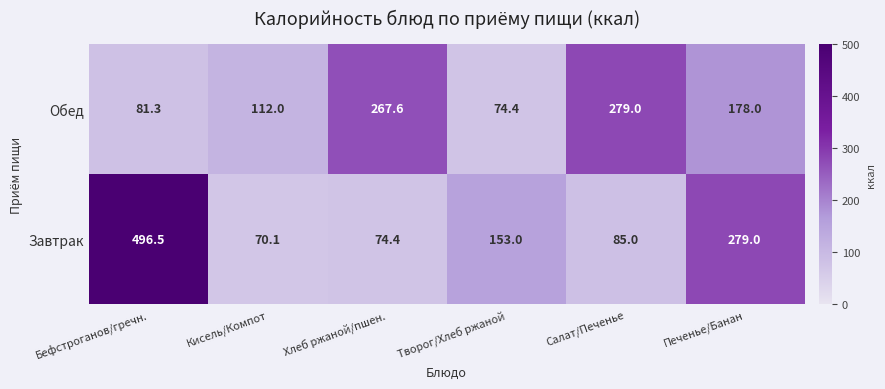

What value does the Завтрак series have at Салат/Печенье?

85.0